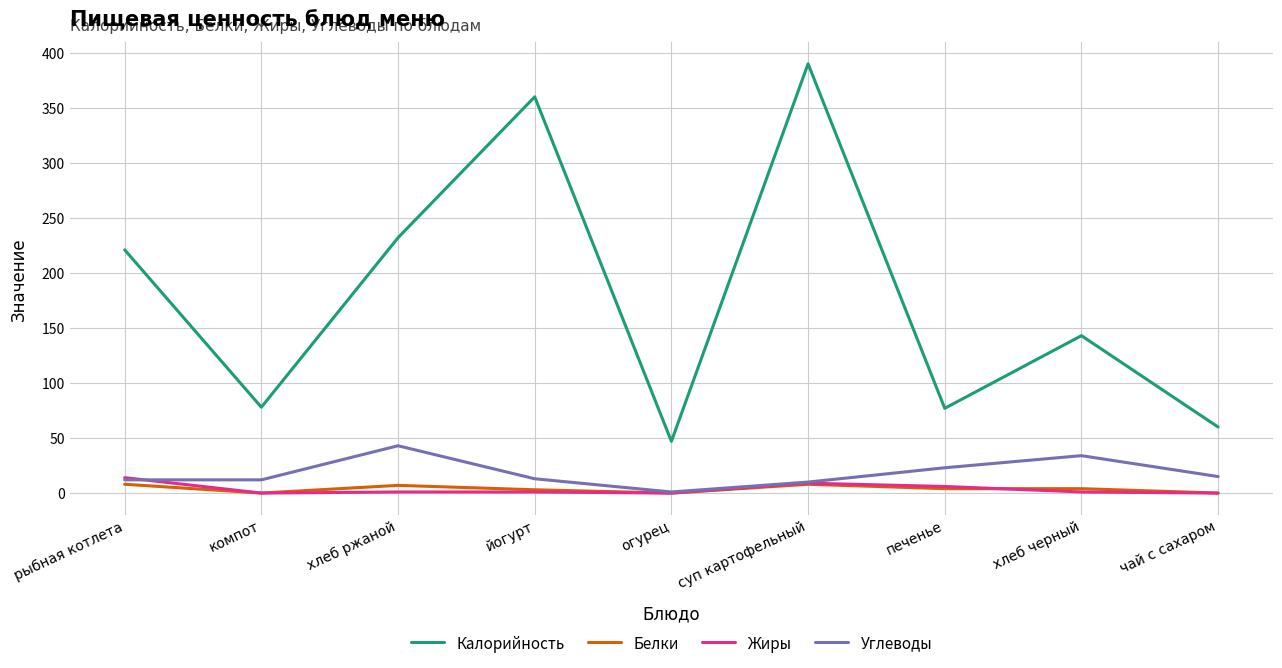

Does the chart have visible grid lines?

Yes